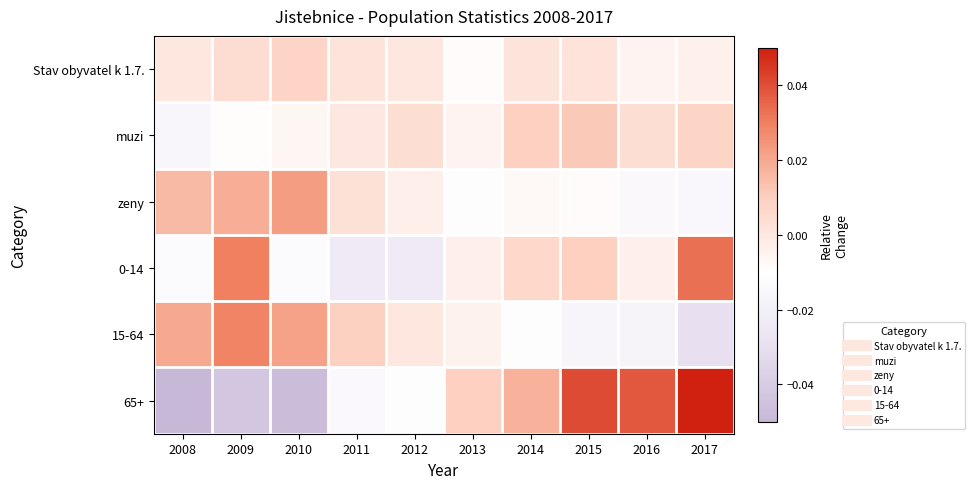

How many series are shown in this chart?

6